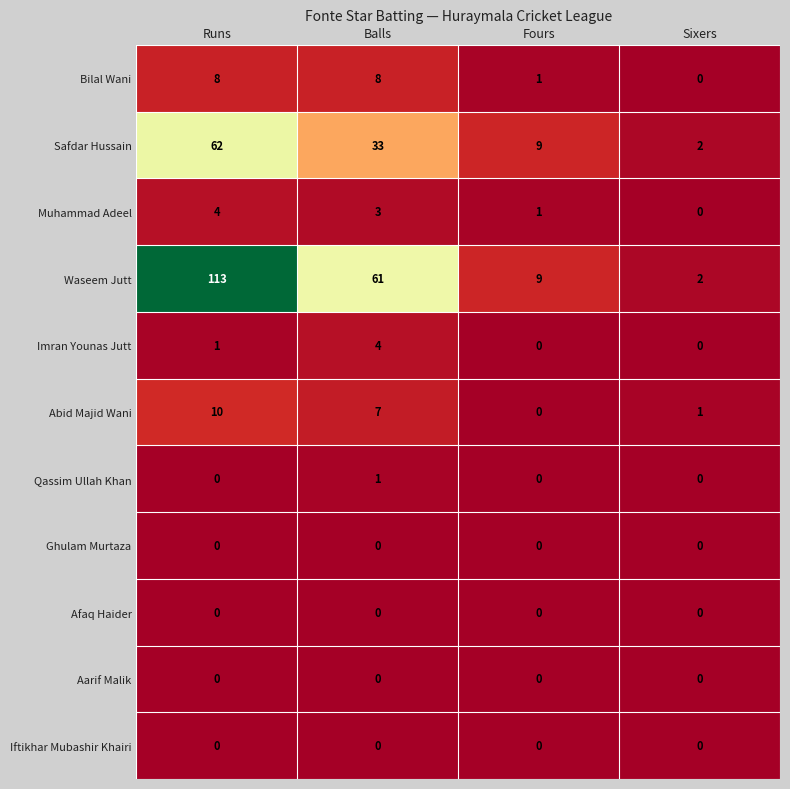

At which category is the sum across all series the highest?

Runs